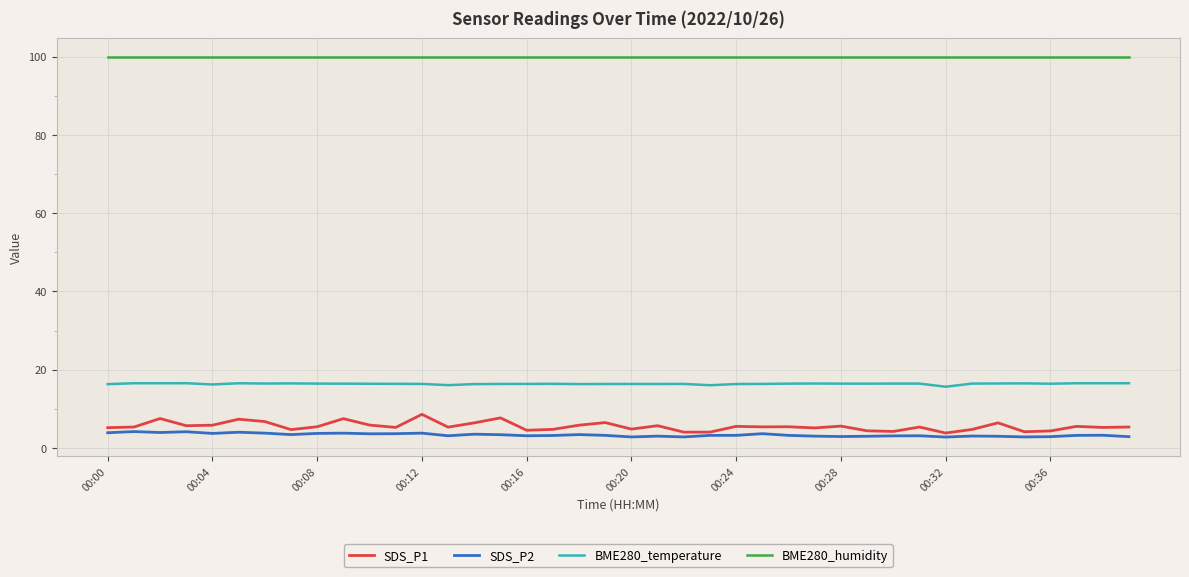

What is the difference between the maximum and minimum values in the SDS_P2 series?

1.4